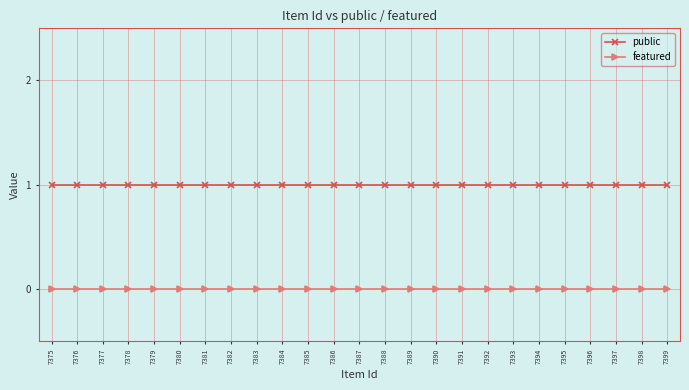

At how many categories does at least one series exceed 0?

25